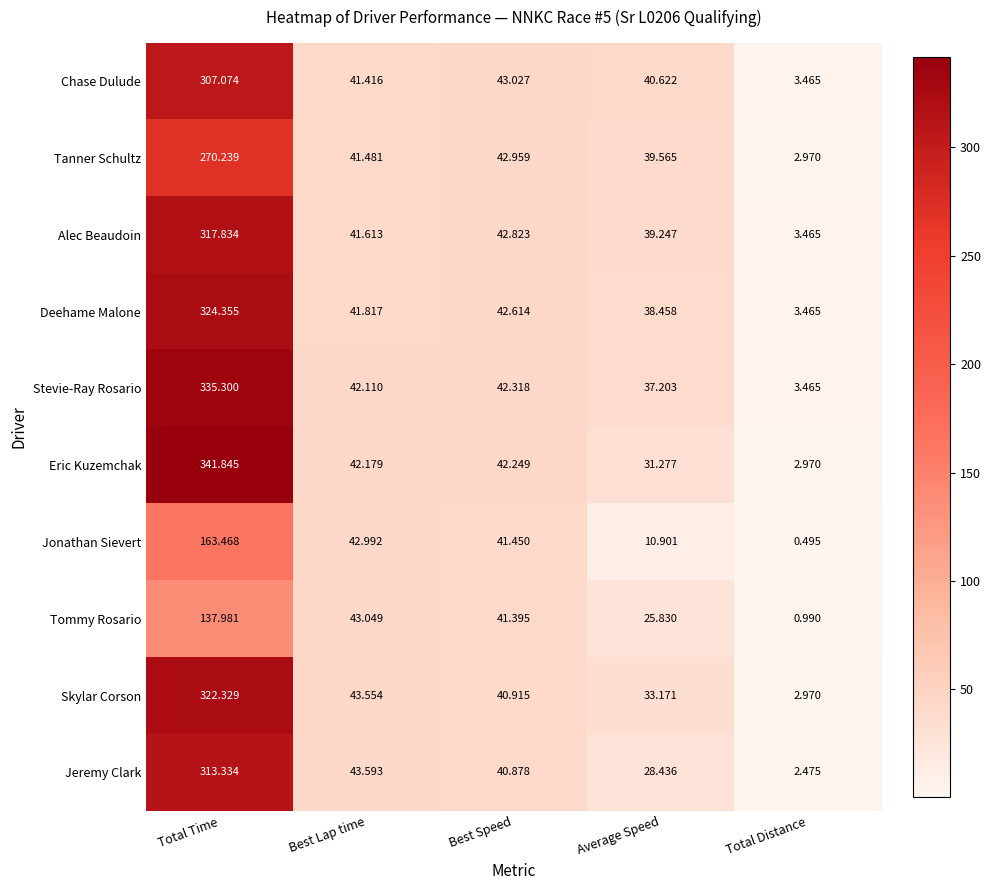

At which category is the sum across all series the highest?

Total Time